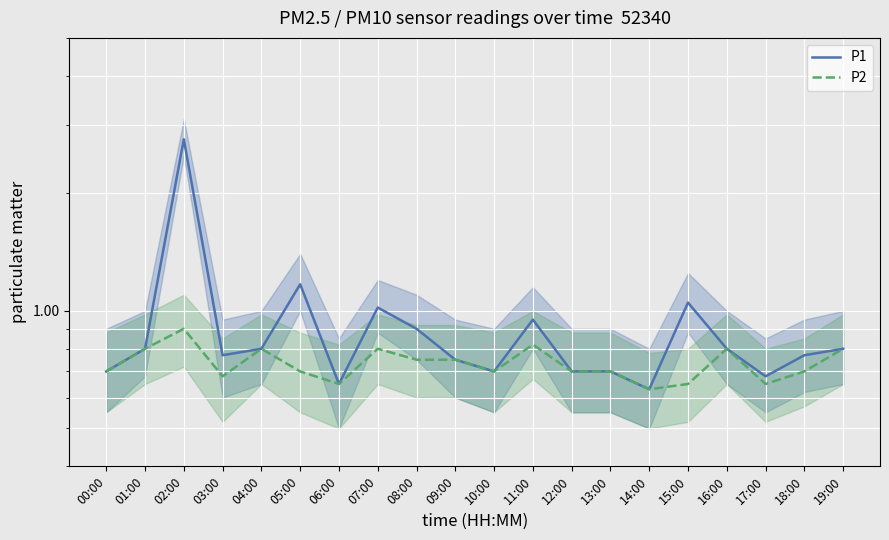

Which series changed the most between 01:00 and 04:00?

P1